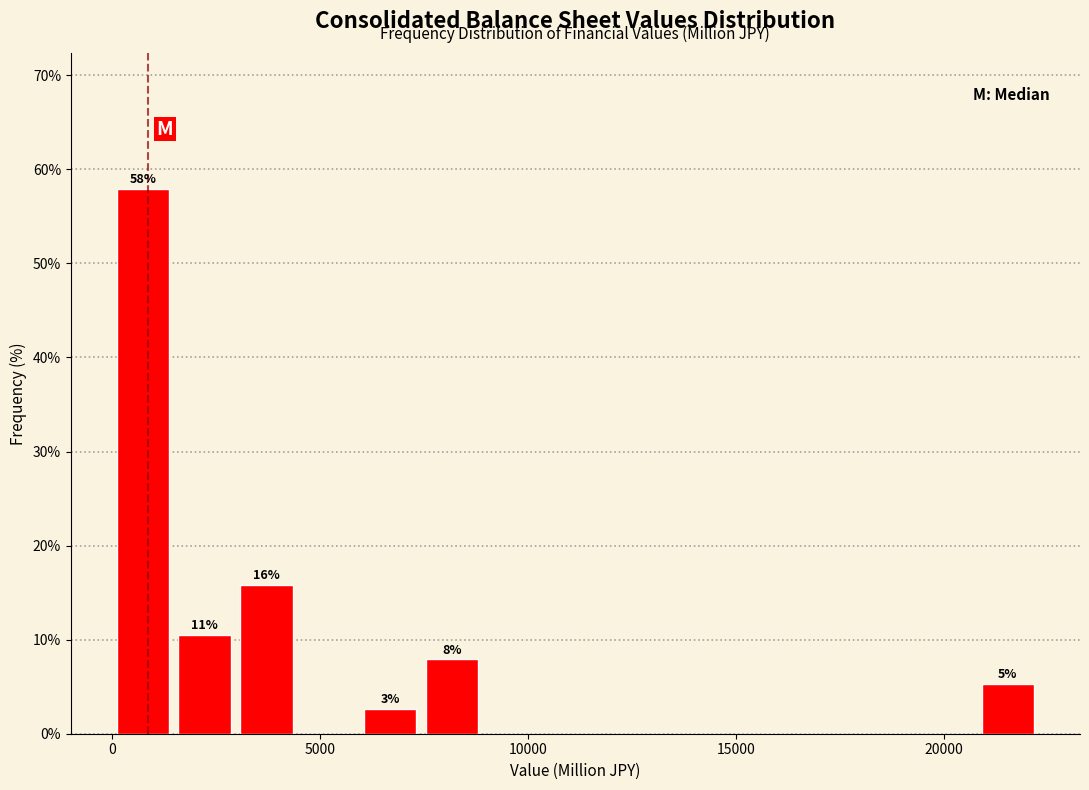

Read against the x-axis, roughly where is the centre of the tallest bar?

500